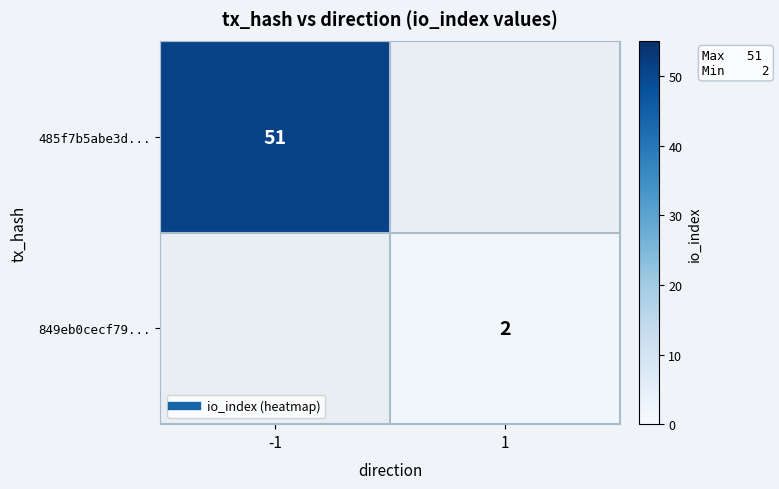

How many distinct data groups are displayed?

2